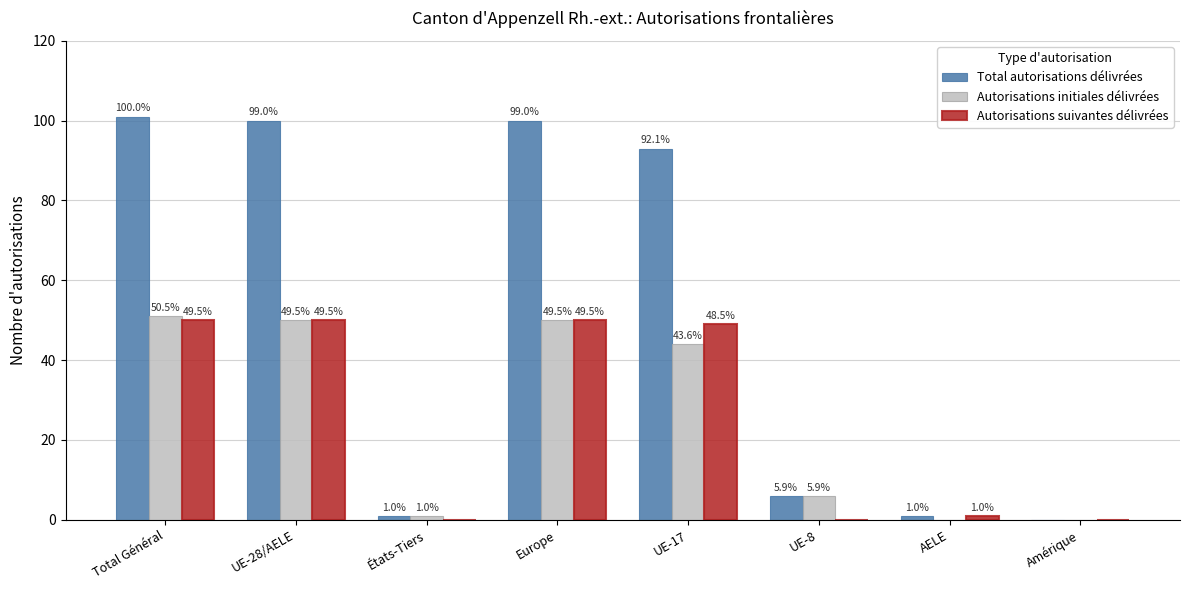

How many groups of bars are there?

8